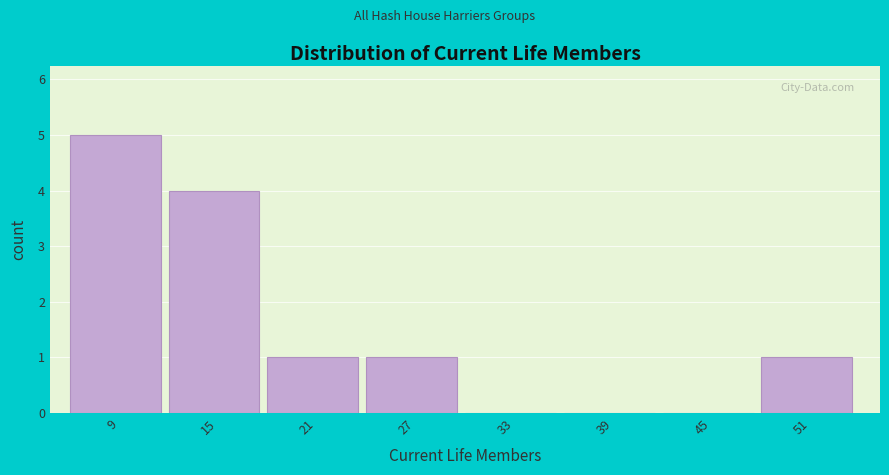

Reading left to right, what are all the values shown in this chart?

9=5	15=4	21=1	27=1	33=0	39=0	45=0	51=1